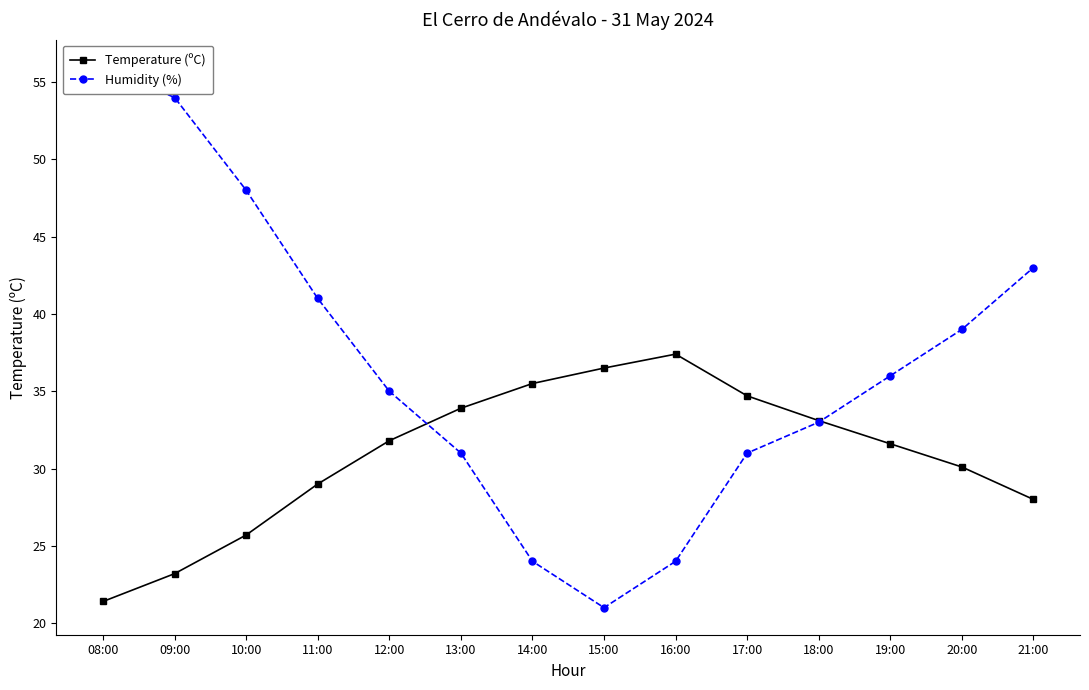

How many values in the Temperature (ºC) series are below 31?

6